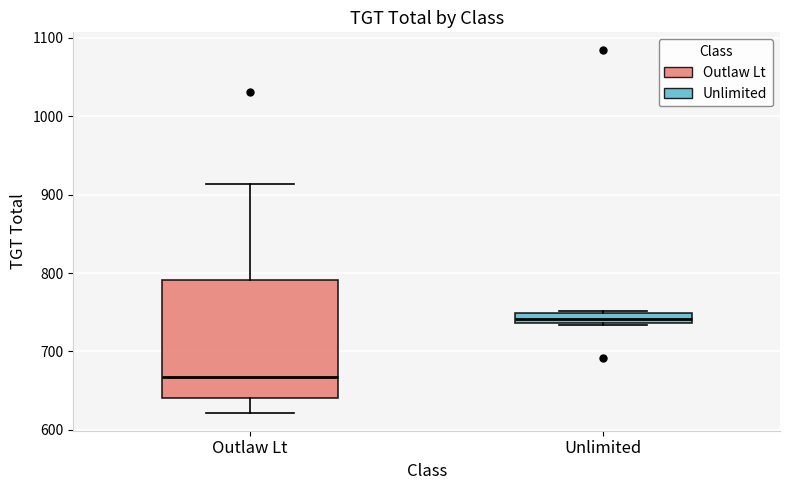

Which box's median line is the lowest?

Outlaw Lt